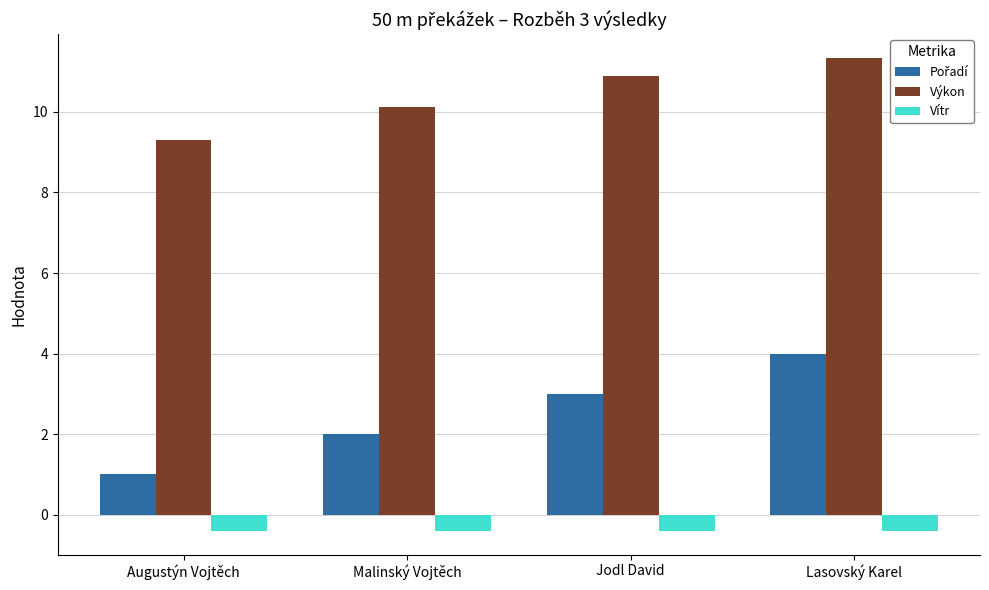

Where does the Výkon series first go above 10?

Malinský Vojtěch